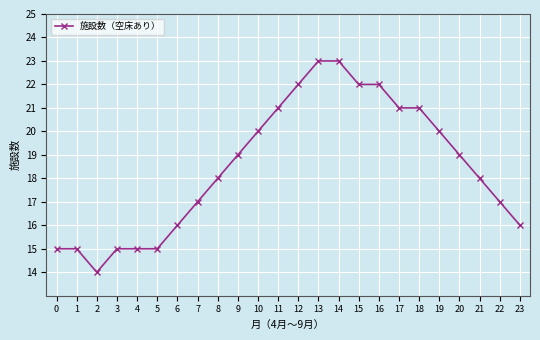

What value does the data have at 19?

20